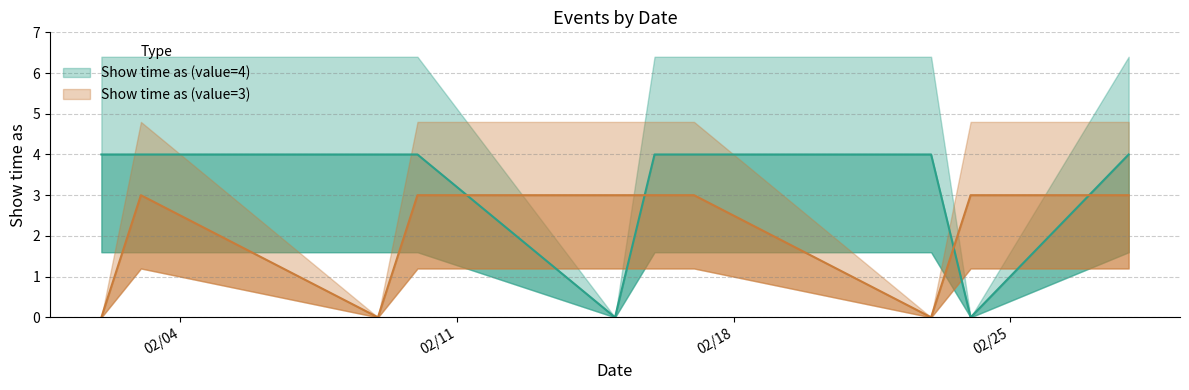

List the labels in order of Show time as (value=3) value, largest first.

2/3/2018, 2/10/2018, 2/15/2018, 2/16/2018, 2/17/2018, 2/24/2018, 2/28/2018, 2/2/2018, 2/9/2018, 2/23/2018